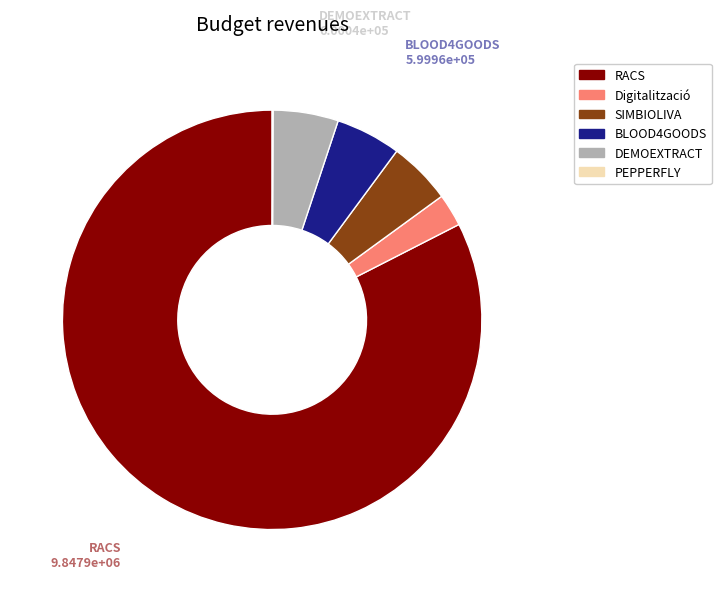

The SIMBIOLIVA slice represents 15% of the pie. True or false?

False